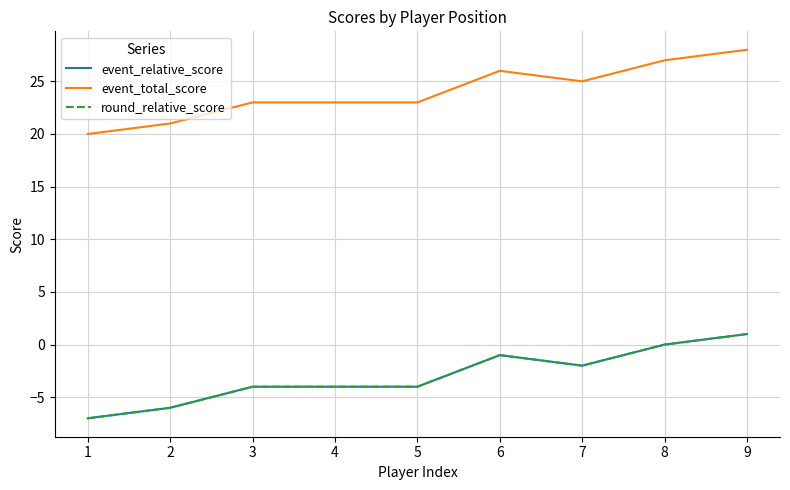

At 3, list the series in order from smallest to largest.

event_relative_score, round_relative_score, event_total_score